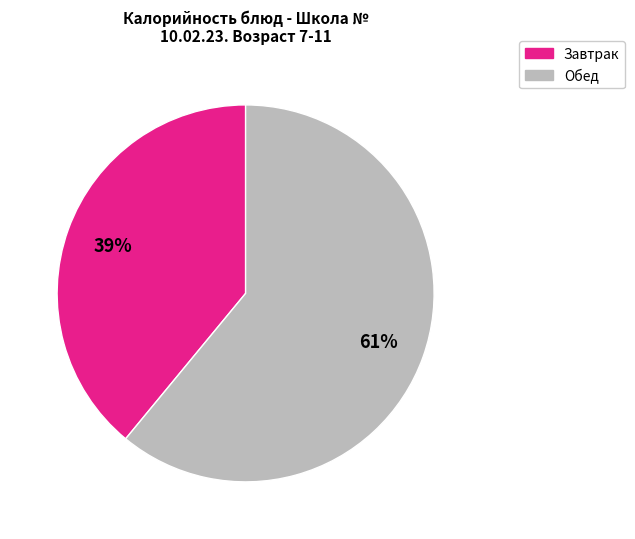

To the nearest percent, what is the difference between the largest and smallest slice percentages?

22%